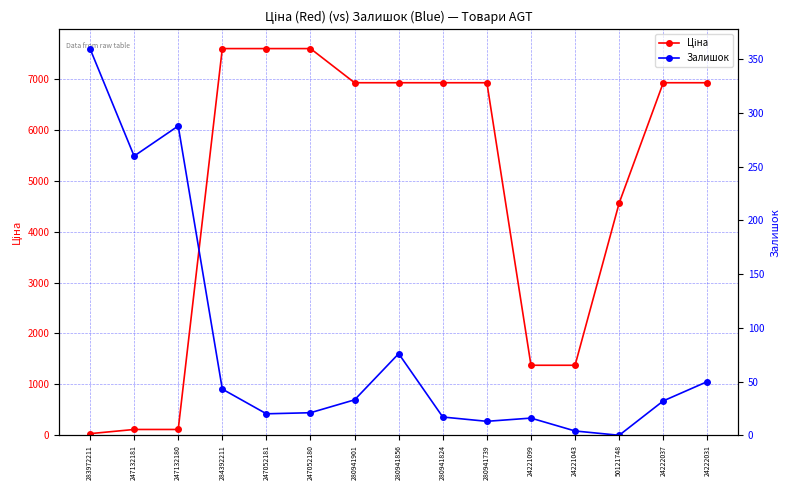

Does the chart display data point markers on the line(s)?

Yes